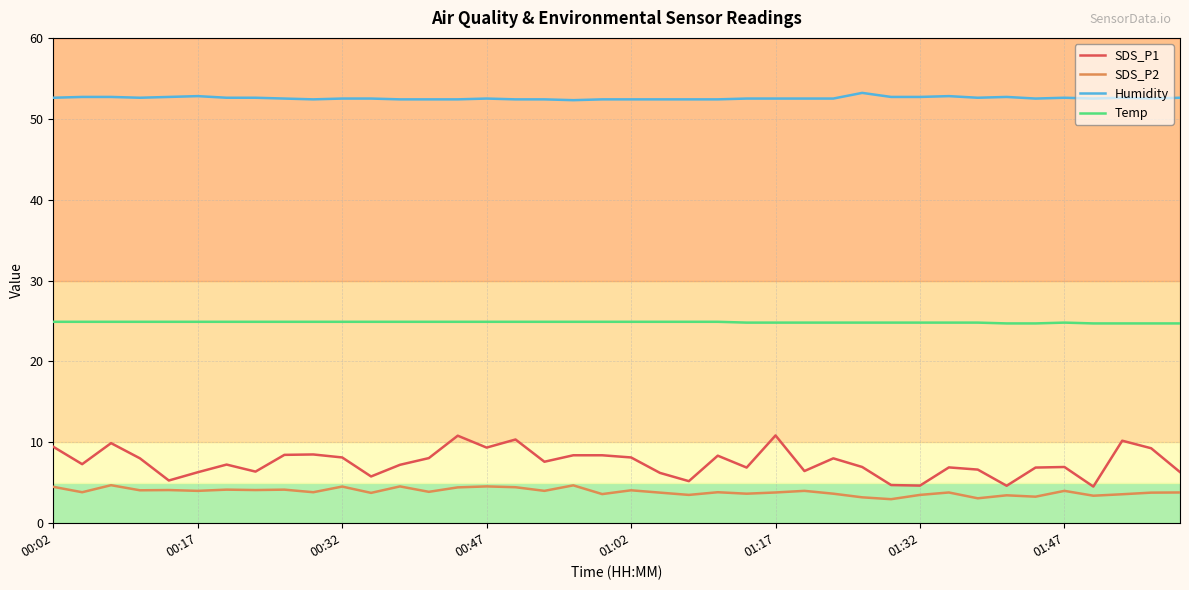

Which series has the largest total across all categories?

Humidity